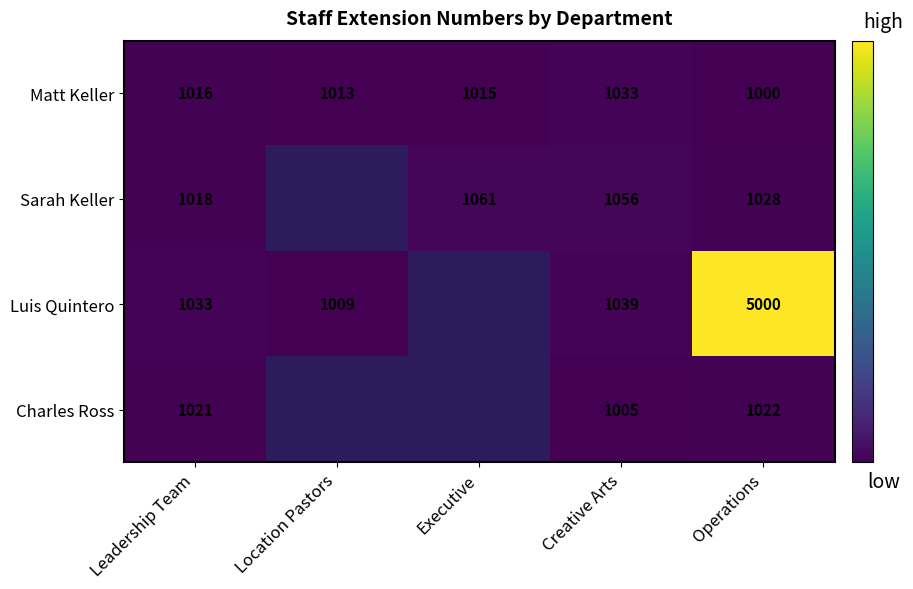

What is the difference between the maximum and minimum values in the Matt Keller series?

33